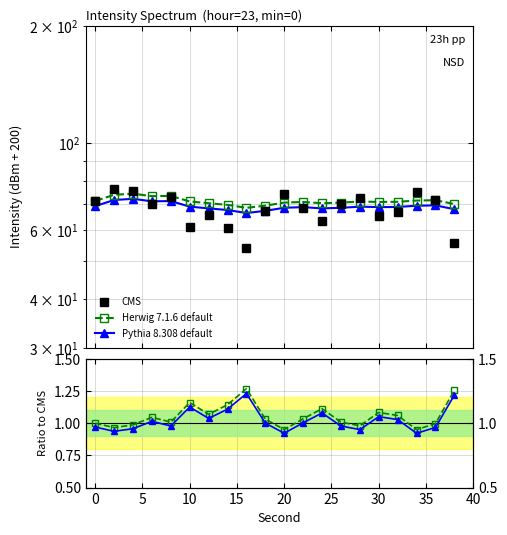

The value of Pythia 8.308 default at 20 is 91.4. True or false?

False